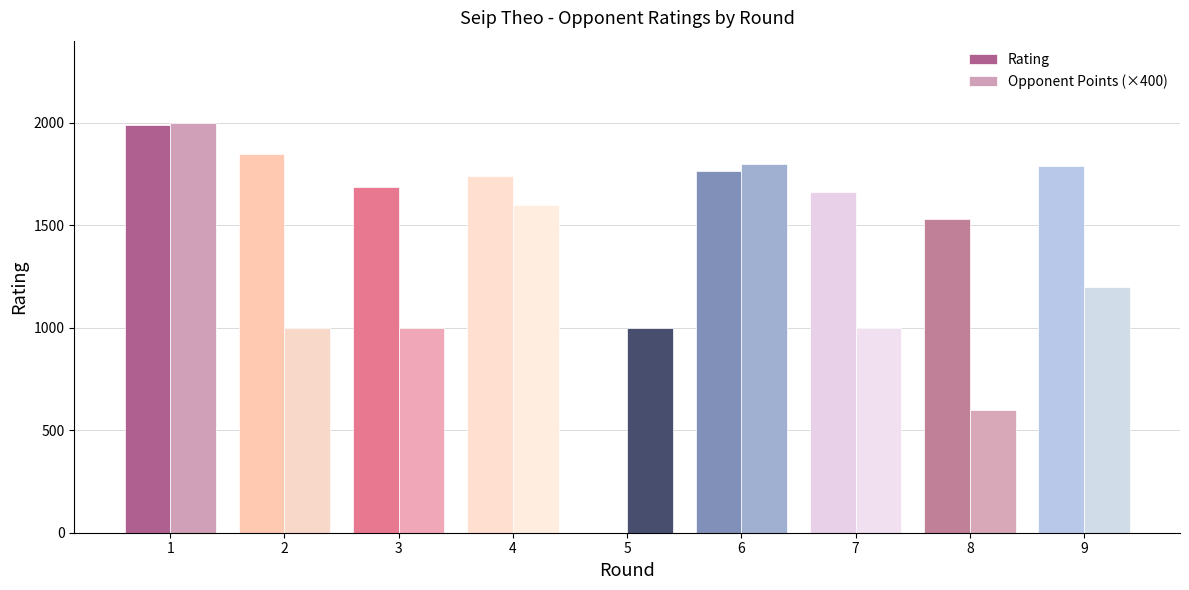

What value does the Opponent Points (×400) series have at 4, to the nearest 10?

1600